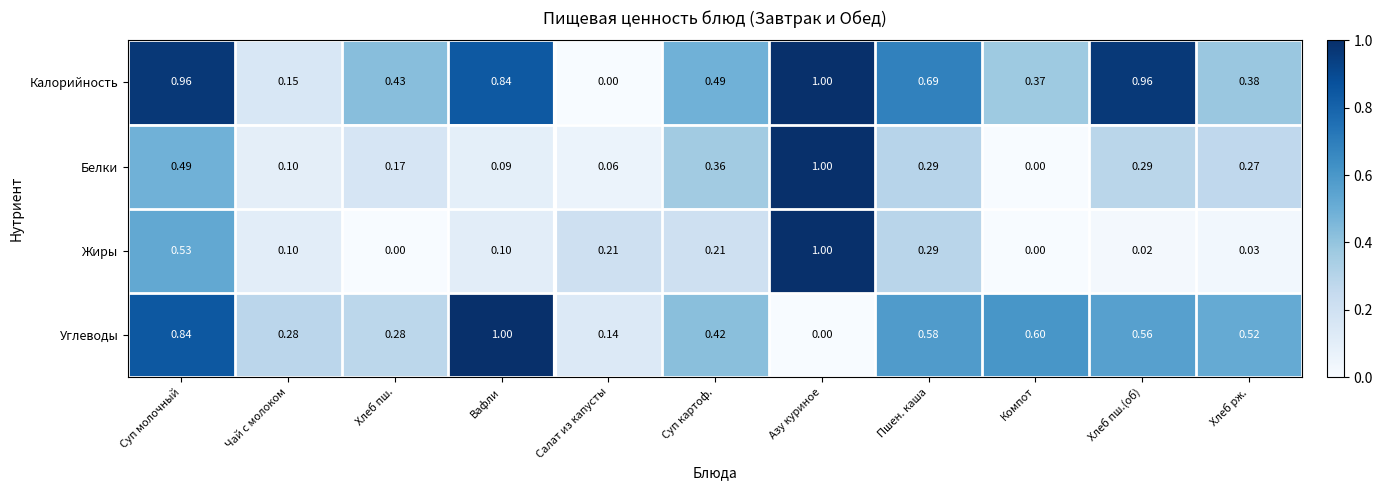

At which category is the sum across all series the highest?

Азу куриное